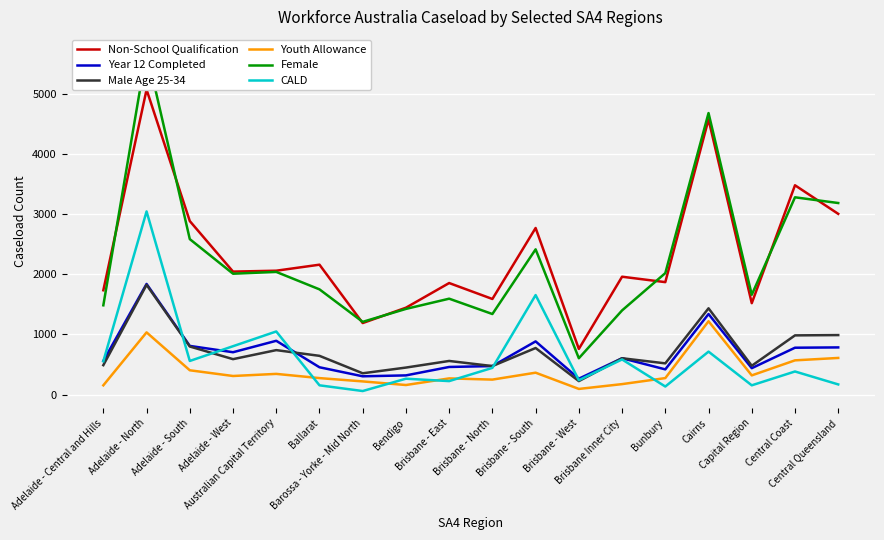

What is the label of the 15th point from the left?

Cairns